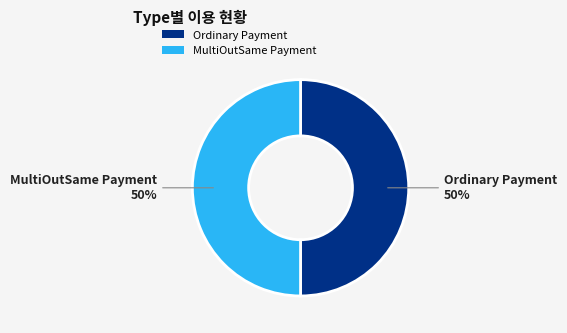

Is the sum of MultiOutSame Payment and Ordinary Payment greater than half?

Yes